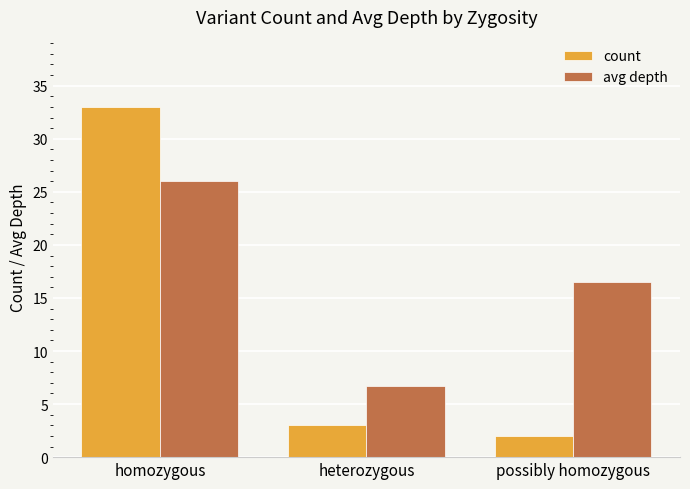

Which series has the largest total across all categories?

avg depth